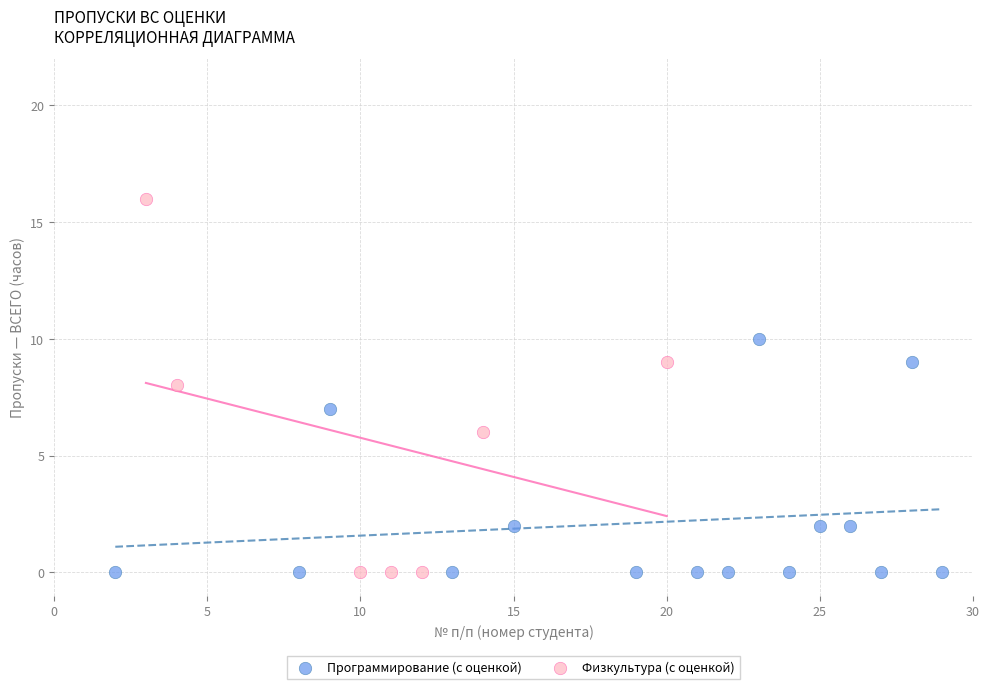

Which series reaches the maximum Y coordinate?

Физкультура (с оценкой)